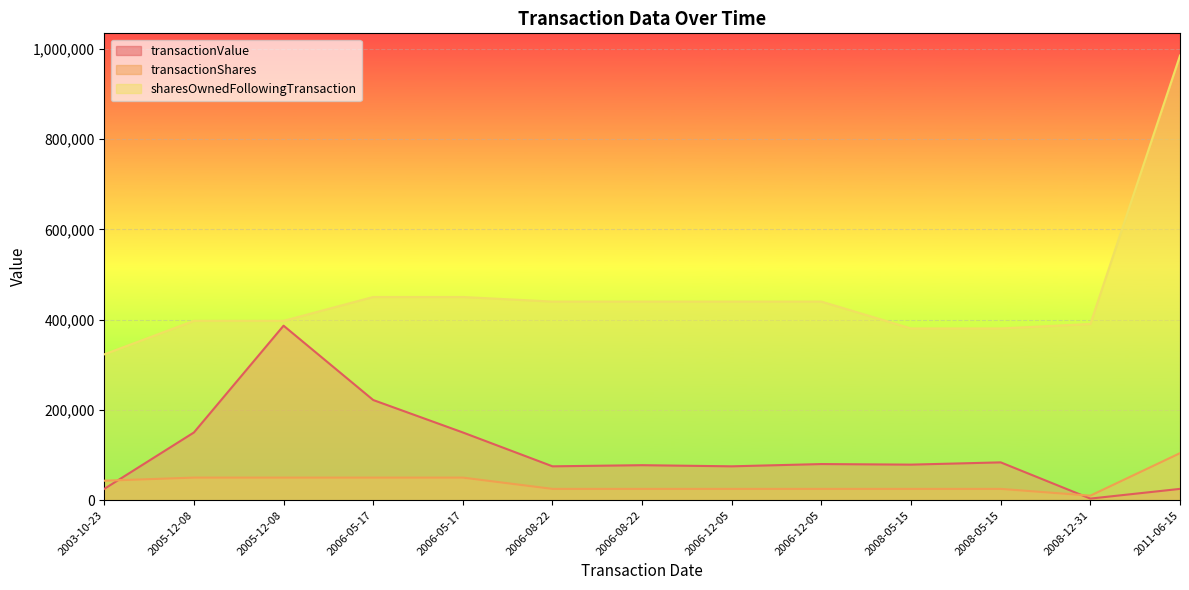

At which category is the sum across all series the highest?

2011-06-15